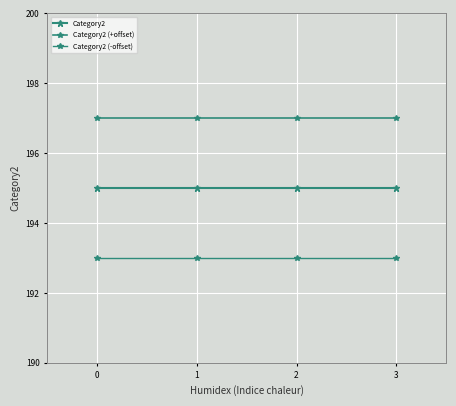

Does the chart have visible grid lines?

Yes